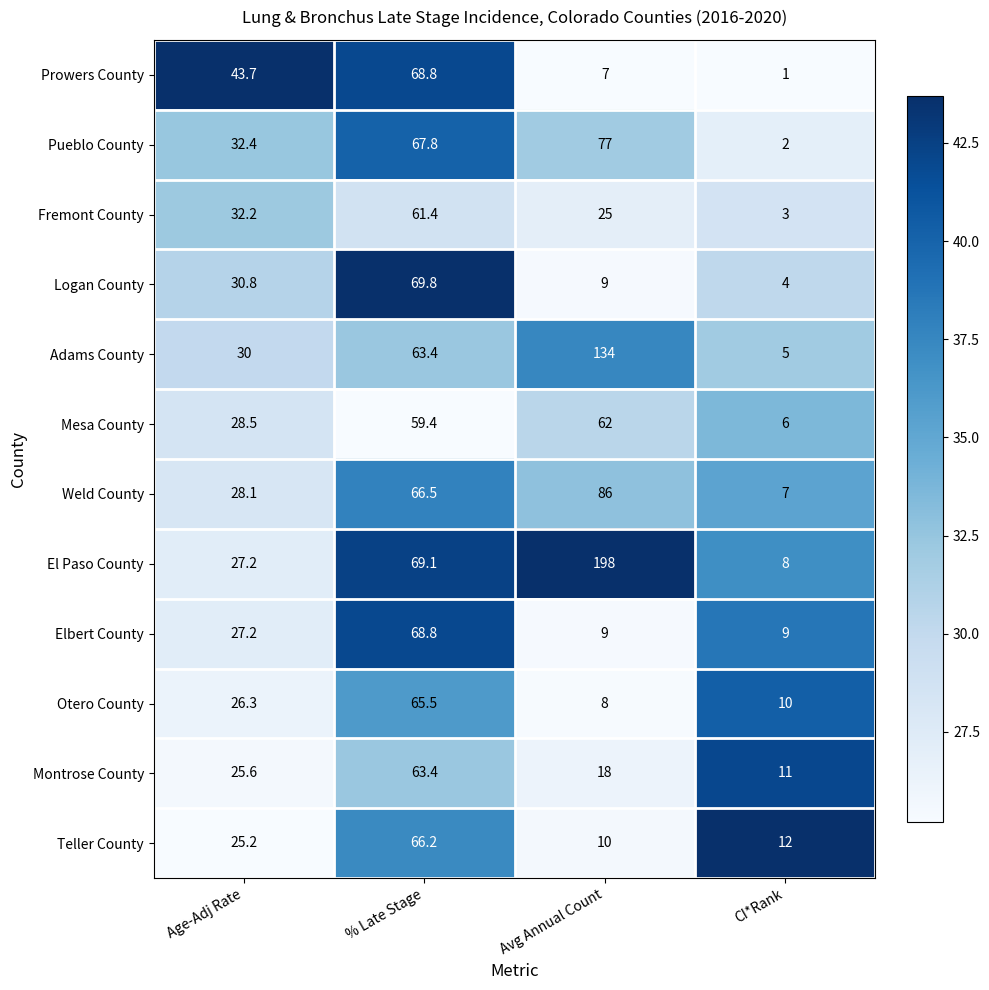

What is the difference between the maximum and second lowest values in the Mesa County series?

33.5